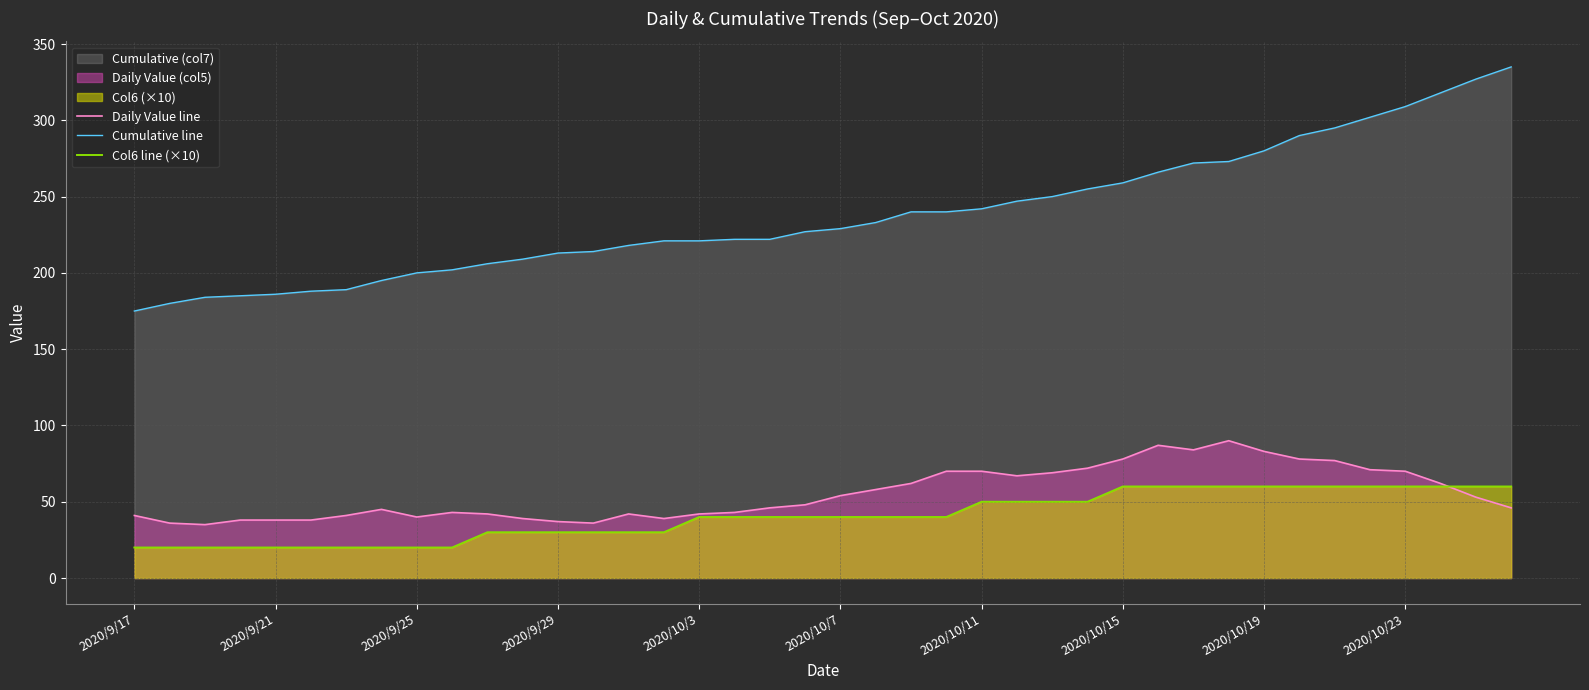

What is the difference between the second highest and second lowest values in the Cumulative line series?

147